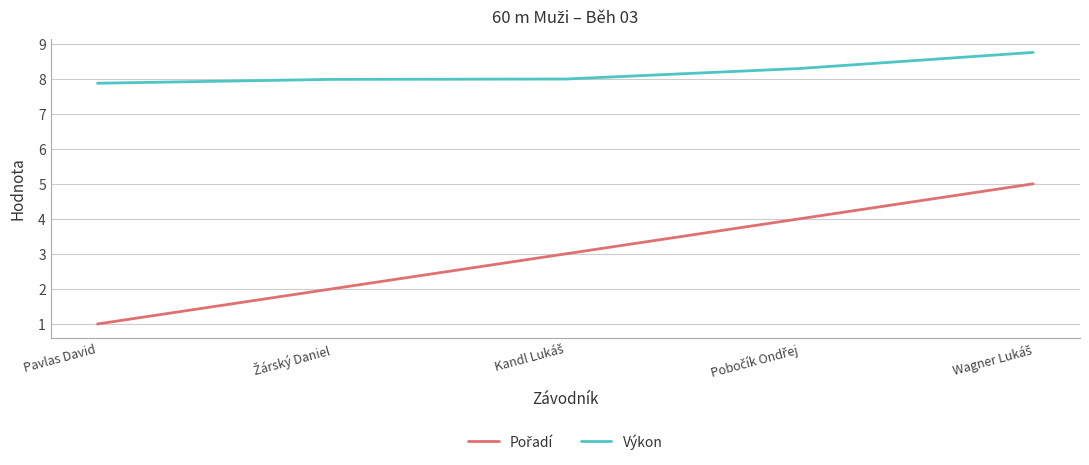

Which category has the lowest value in the Výkon series?

Pavlas David